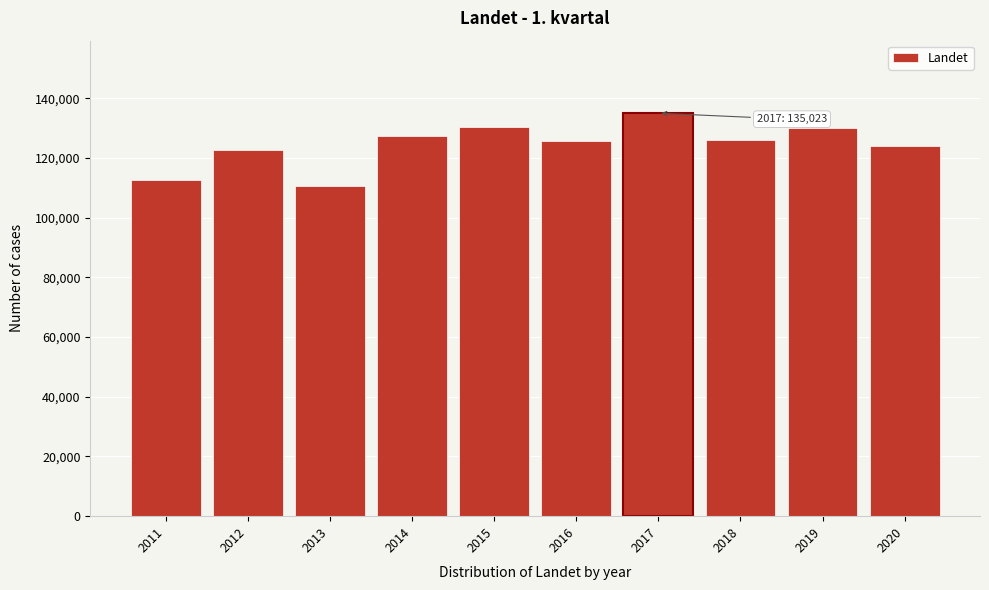

What is the value of the 5th bar from the left?

130534